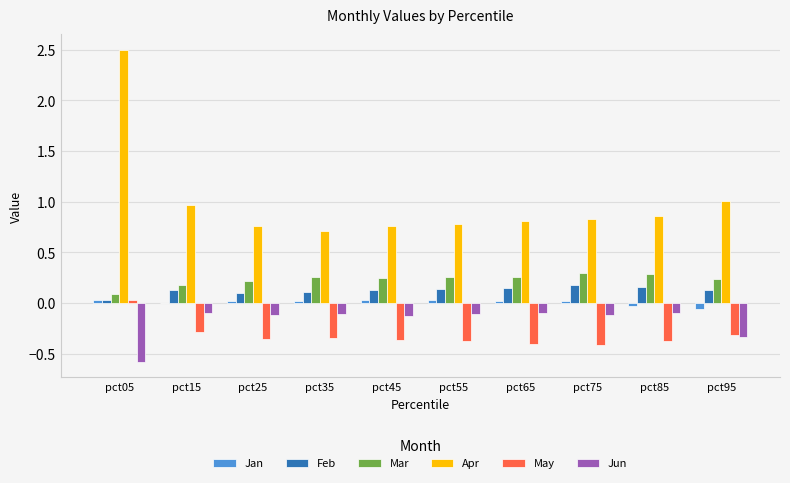

True or false: Jan has a value of 0.0 at pct75.

True